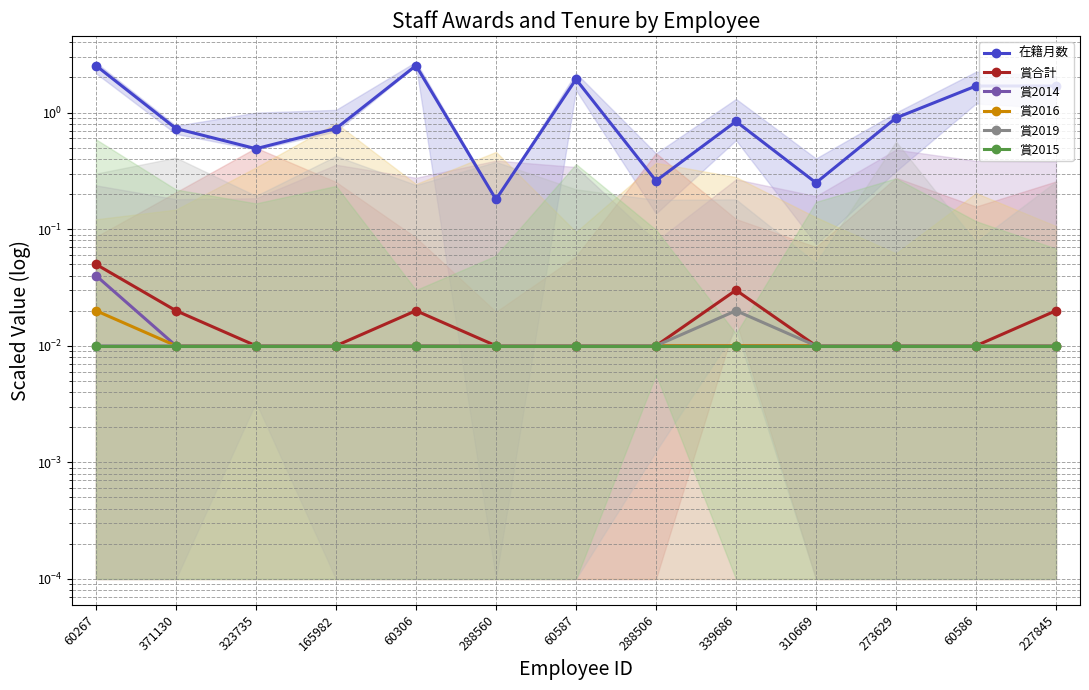

The value of 賞2015 at 60306 is 0.0. True or false?

True